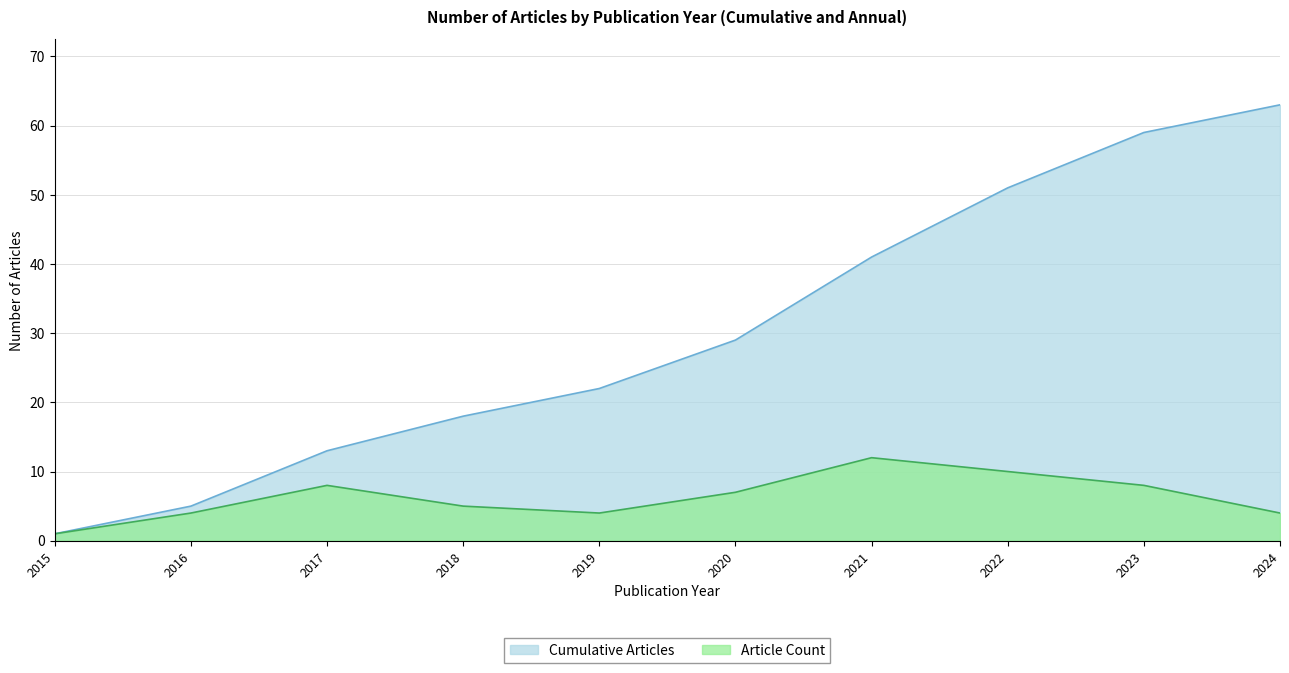

Between 2015 and 2022, which is larger?

2022